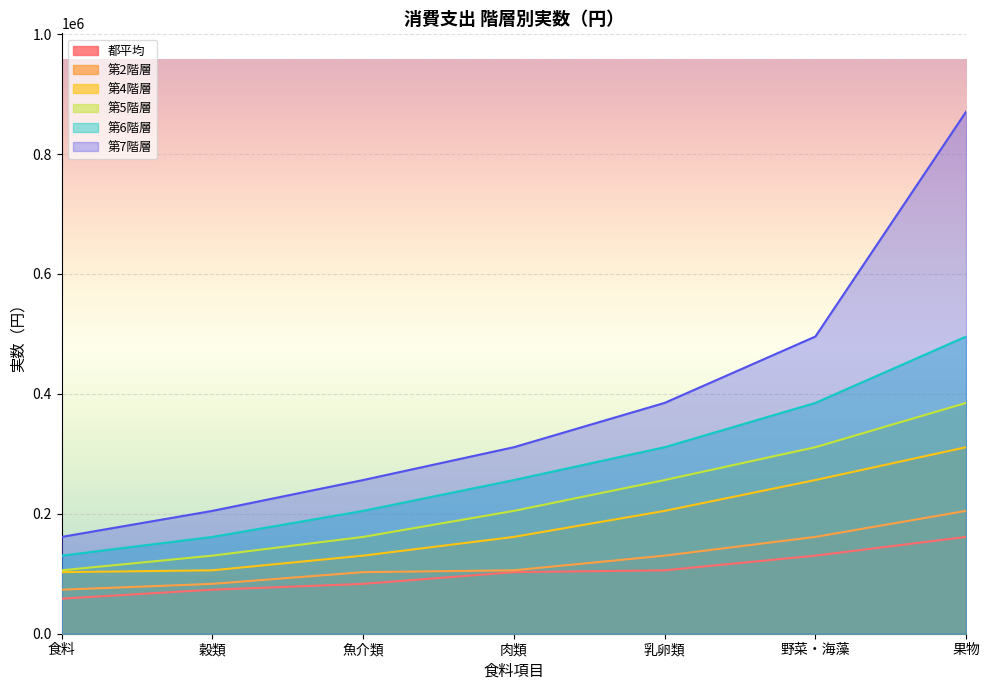

At which label does 第4階層 first exceed 161460?

乳卵類